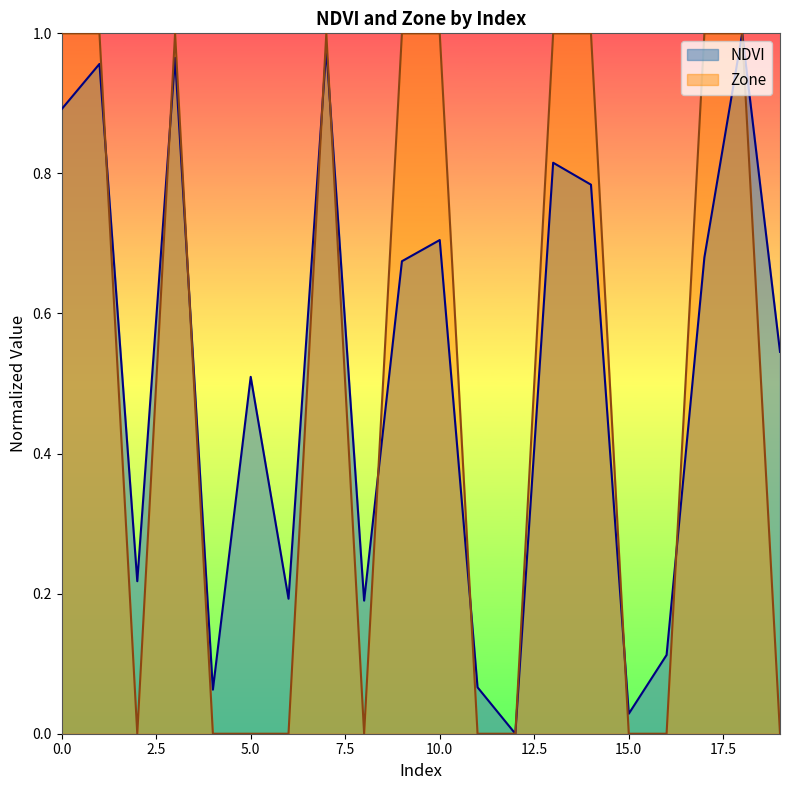

Which series has the largest range (max minus min)?

NDVI